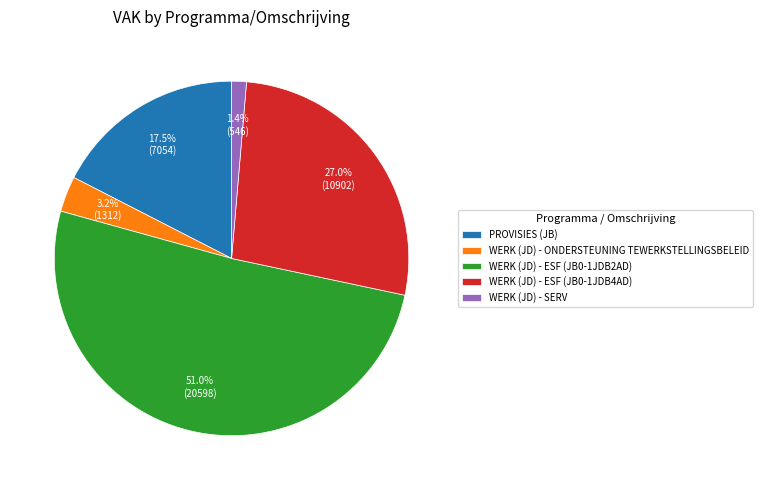

Is the sum of WERK (JD) - ESF (JB0-1JDB2AD) and WERK (JD) - ONDERSTEUNING TEWERKSTELLINGSBELEID greater than half?

Yes